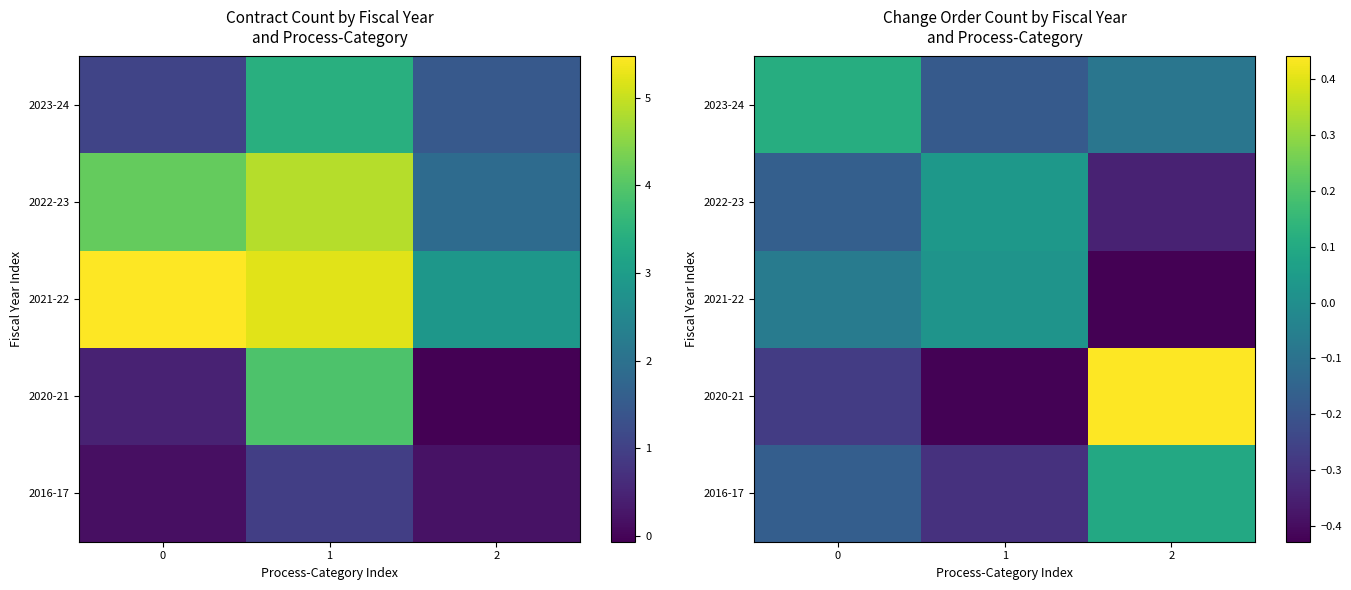

Between 0 and 2, which is larger?

2